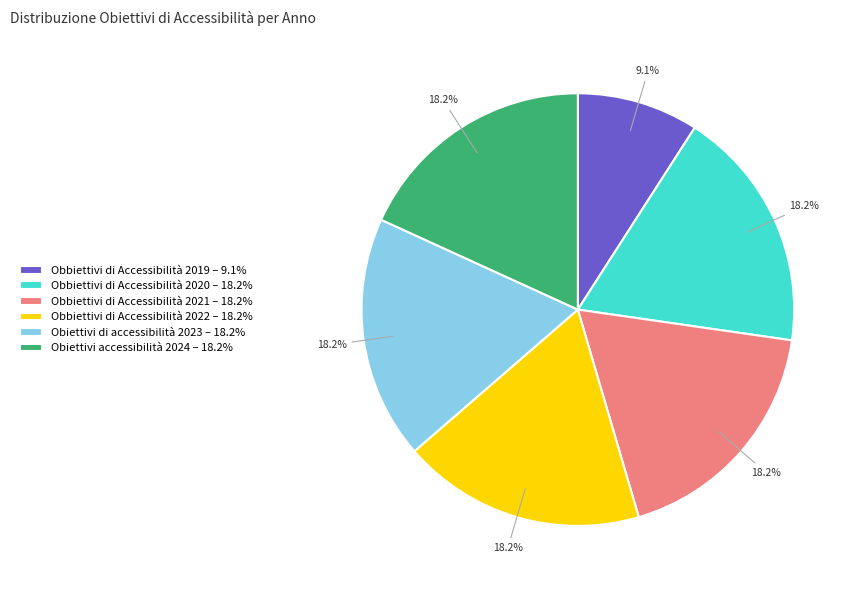

What percentage is the Obbiettivi di Accessibilità 2021 slice, to the nearest percent?

18%